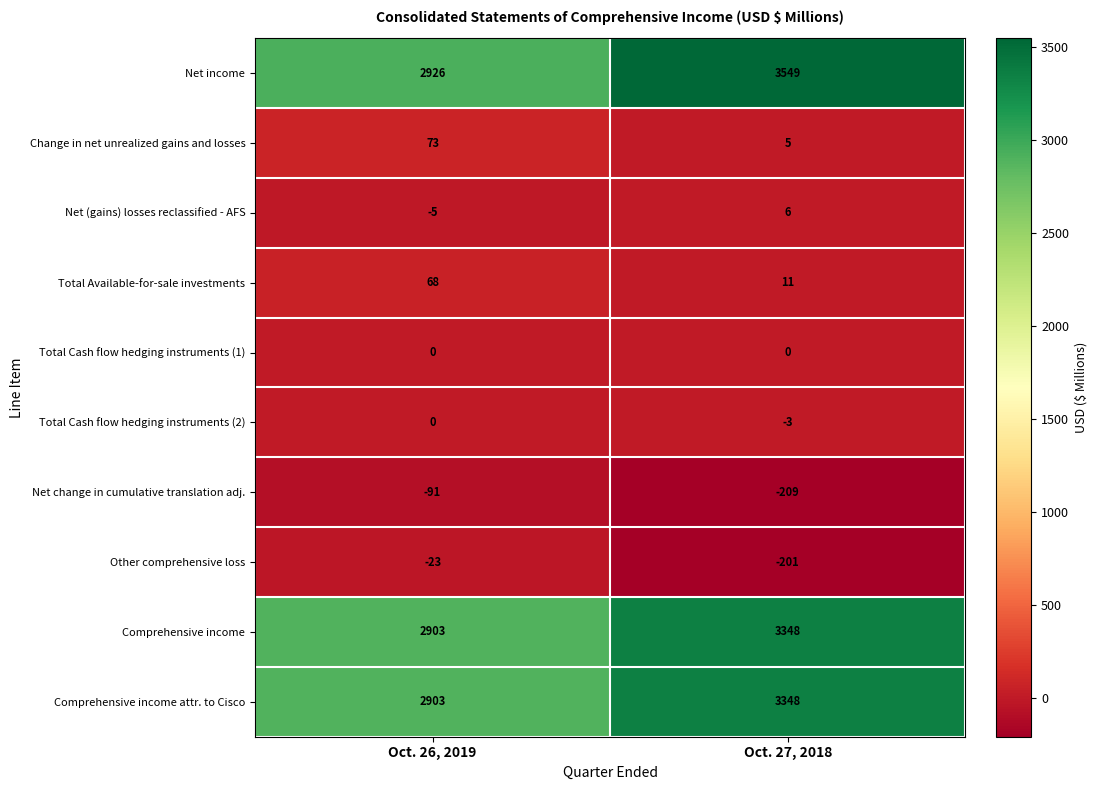

Which category has the highest value across all series?

Oct. 27, 2018